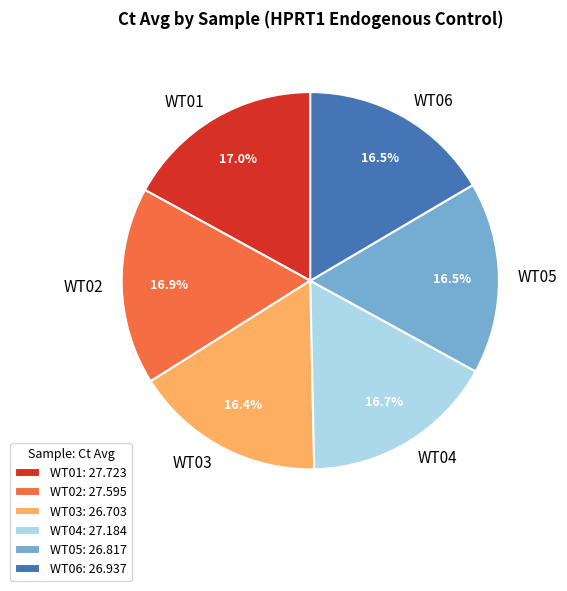

Combined, do WT05 and WT04 account for over 50%?

No